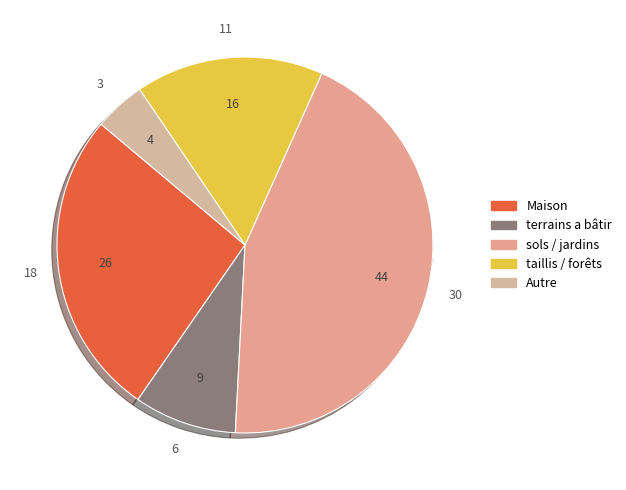

Is there a majority slice in this chart?

No